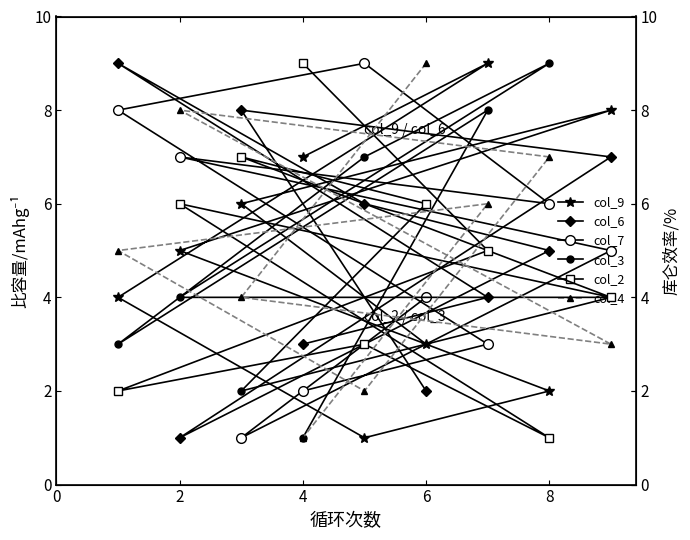

What is the maximum value shown in the chart?

9